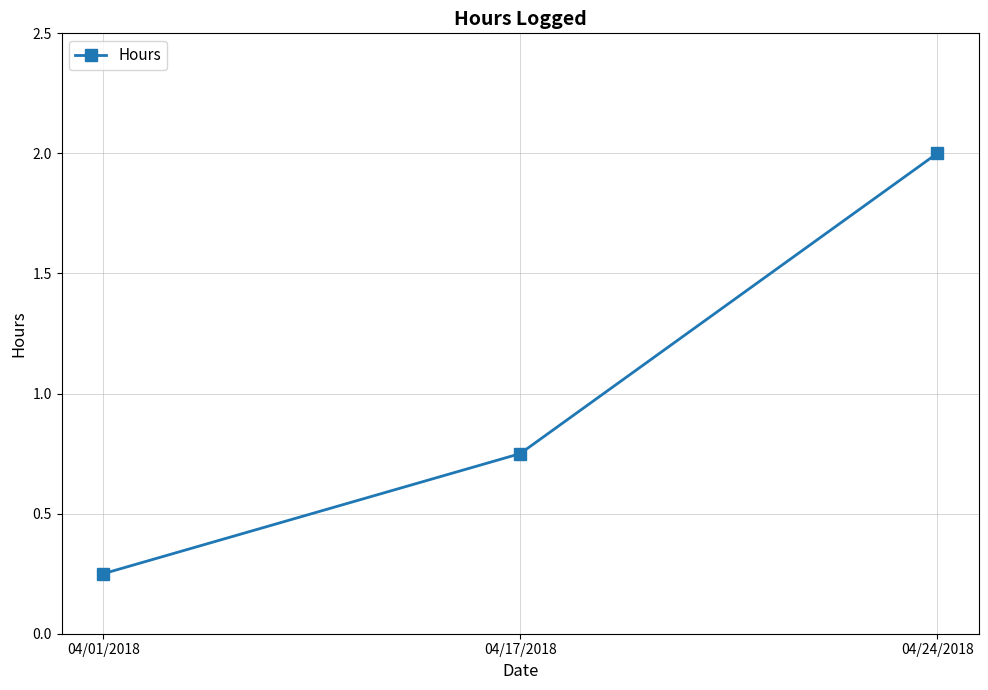

At which category does the chart reach its minimum across all series?

04/01/2018